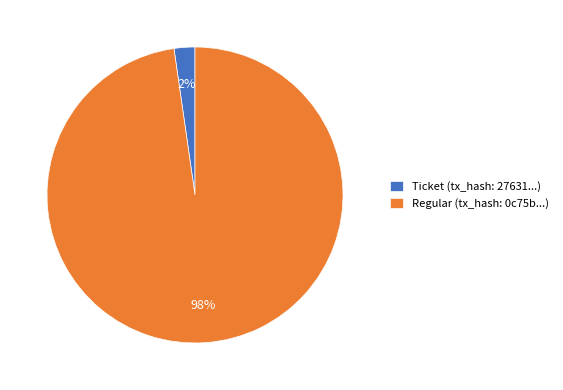

What is the smallest slice in the pie chart?

Ticket (tx_hash: 27631...)